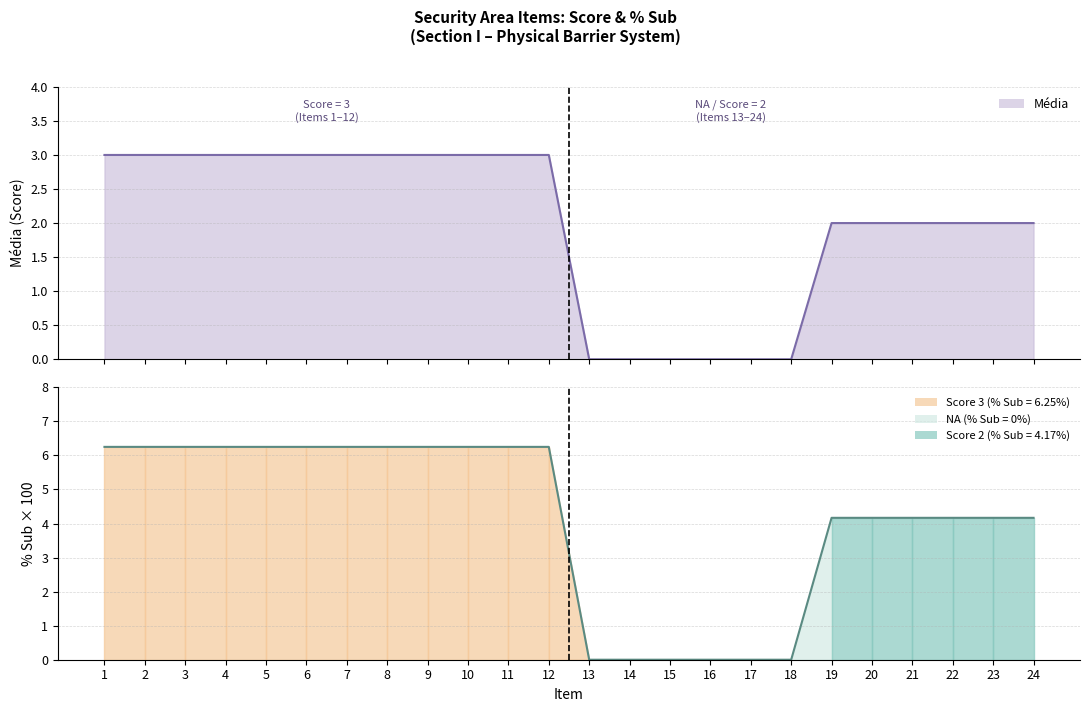

Rank the series by their maximum value, from lowest to highest.

Média, % Sub